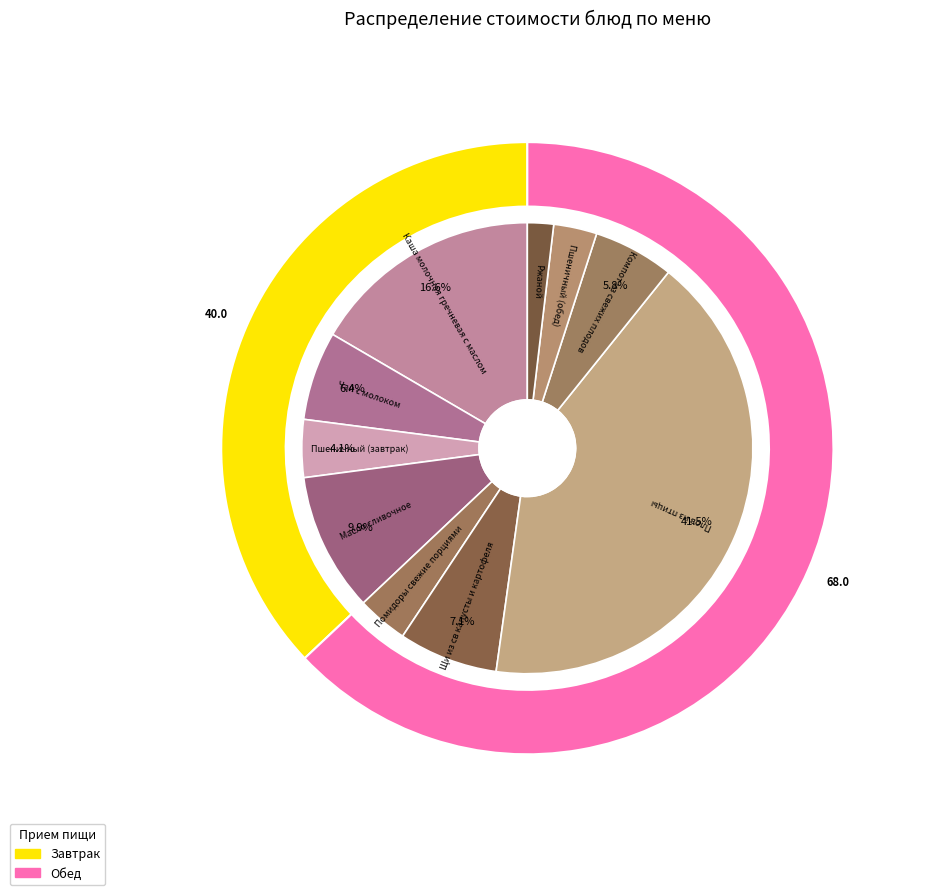

Which category has the smallest portion of the pie?

Ржаной